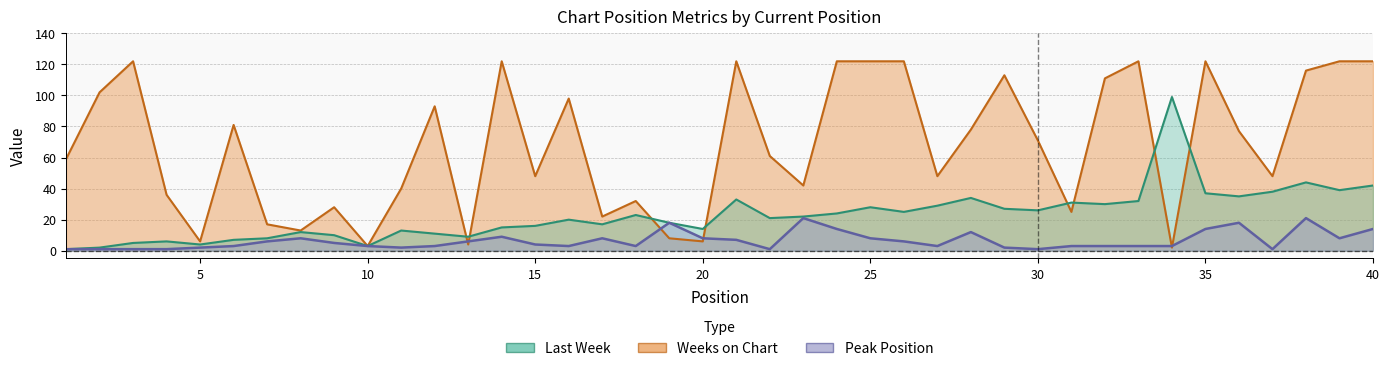

How many times do Last Week and Weeks on Chart cross each other?

8